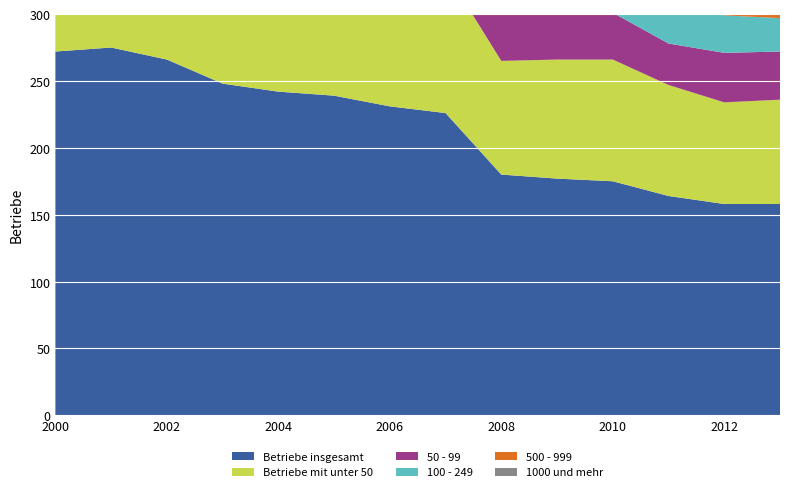

Reading left to right, what are all the values shown in this chart?

Betriebe insgesamt: 2000=272	2001=275	2002=266	2003=248	2004=242	2005=239	2006=231	2007=226	2008=180	2009=177	2010=175	2011=164	2012=158	2013=158
Betriebe mit unter 50: 2000=109	2001=100	2002=100	2003=118	2004=114	2005=109	2006=112	2007=106	2008=85	2009=89	2010=91	2011=83	2012=76	2013=78
50 - 99: 2000=57	2001=57	2002=61	2003=54	2004=55	2005=57	2006=51	2007=50	2008=40	2009=37	2010=35	2011=31	2012=37	2013=36
100 - 249: 2000=68	2001=73	2002=66	2003=39	2004=36	2005=37	2006=36	2007=37	2008=28	2009=29	2010=30	2011=31	2012=28	2013=25
500 - 999: 2000=11	2001=11	2002=11	2003=12	2004=9	2005=7	2006=8	2007=11	2008=7	2009=7	2010=6	2011=6	2012=6	2013=7
1000 und mehr: 2000=8	2001=8	2002=7	2003=7	2004=6	2005=6	2006=6	2007=6	2008=6	2009=6	2010=6	2011=6	2012=6	2013=6